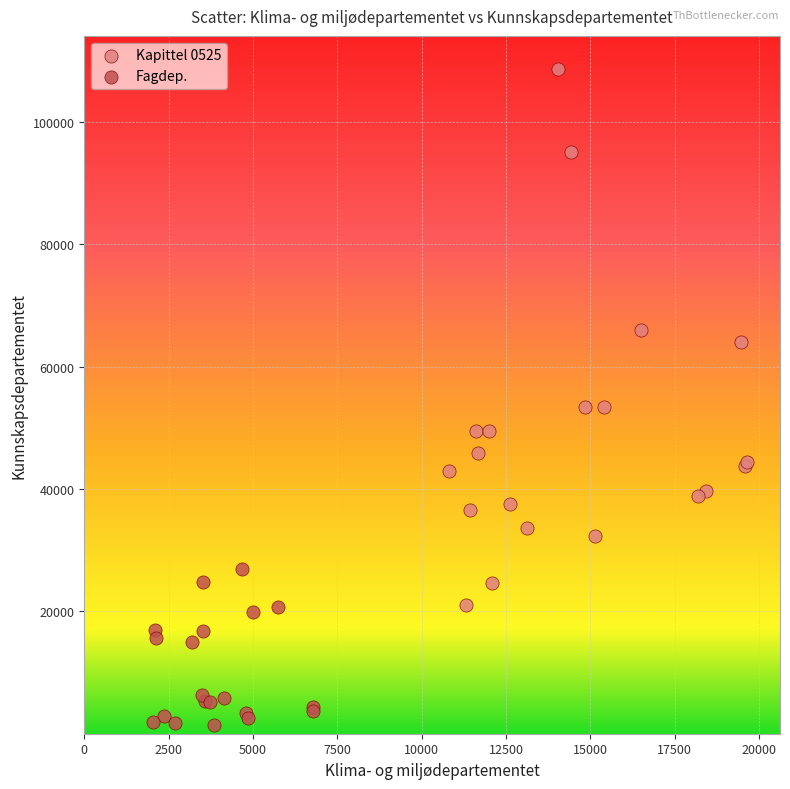

Which series contains the highest Y value?

Kapittel 0525